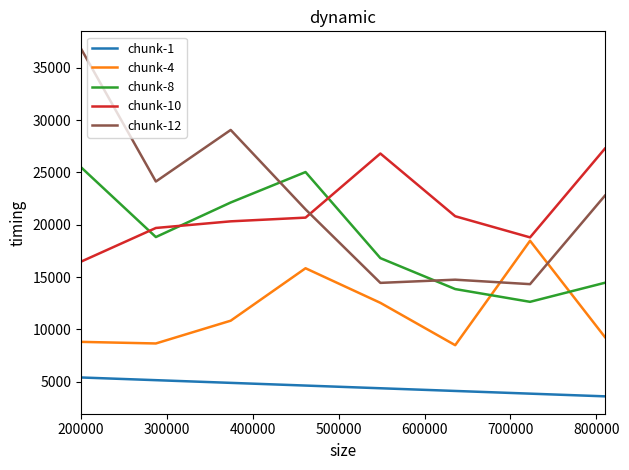

What is the smallest value displayed?

3612.4